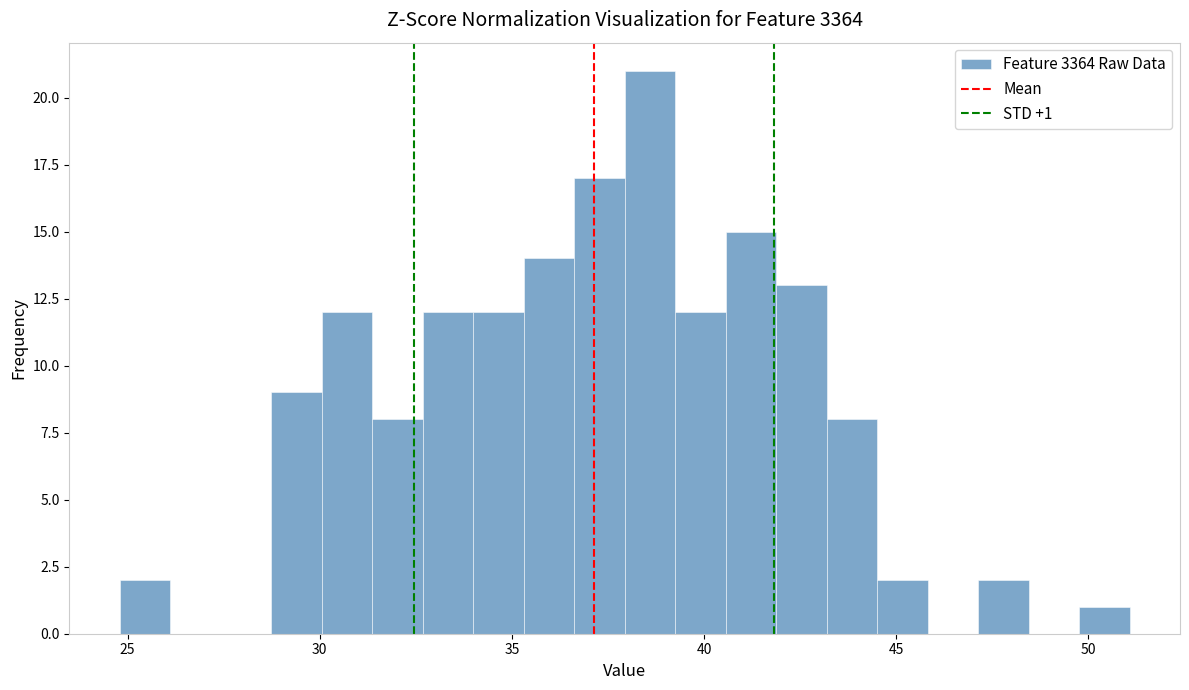

Read against the x-axis, roughly where is the centre of the tallest bar?

38.5